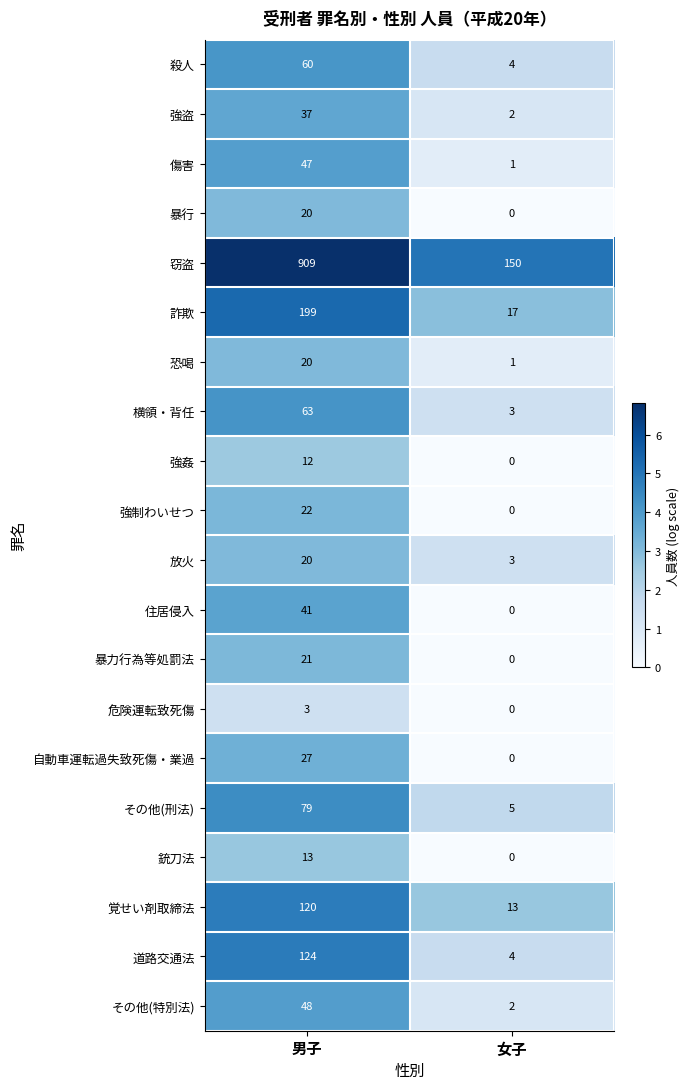

Which series has the largest total across all categories?

窃盗